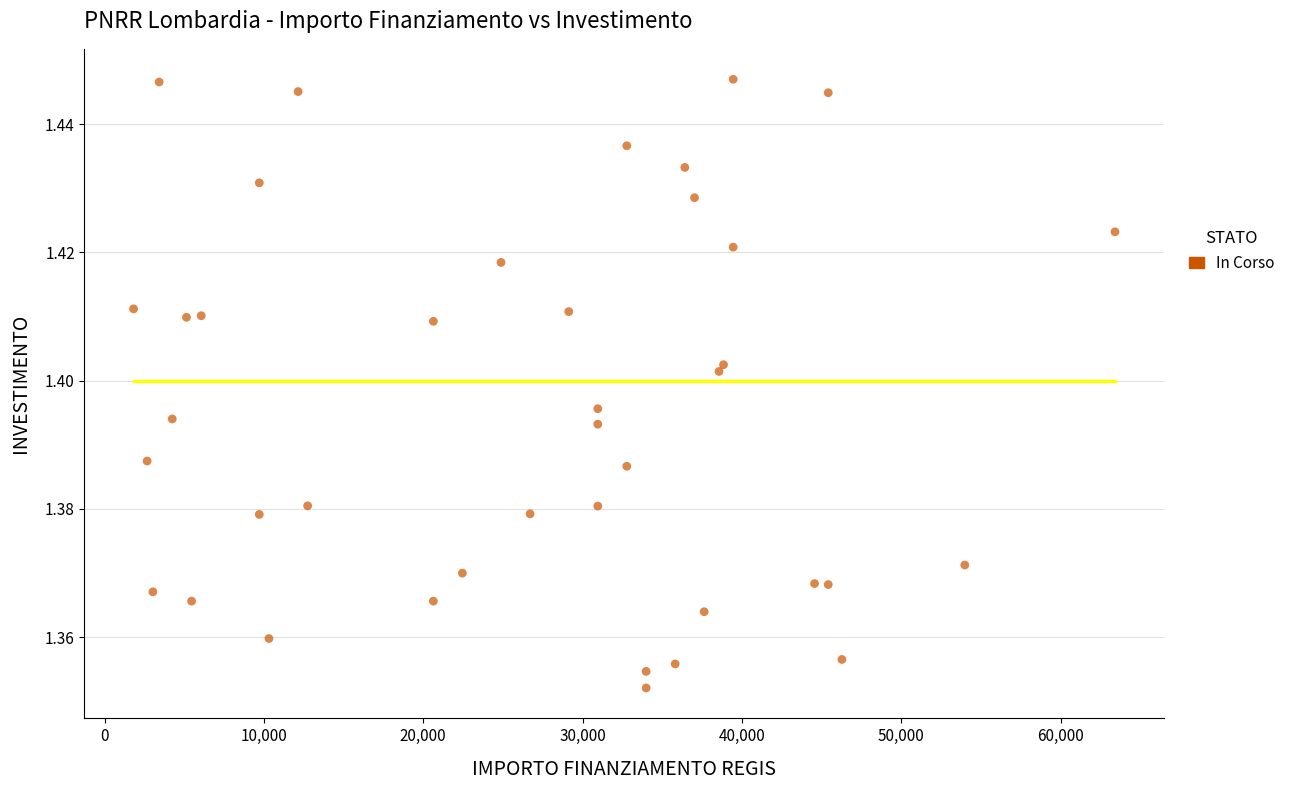

What is the range of X values (max minus min)?

61597.0